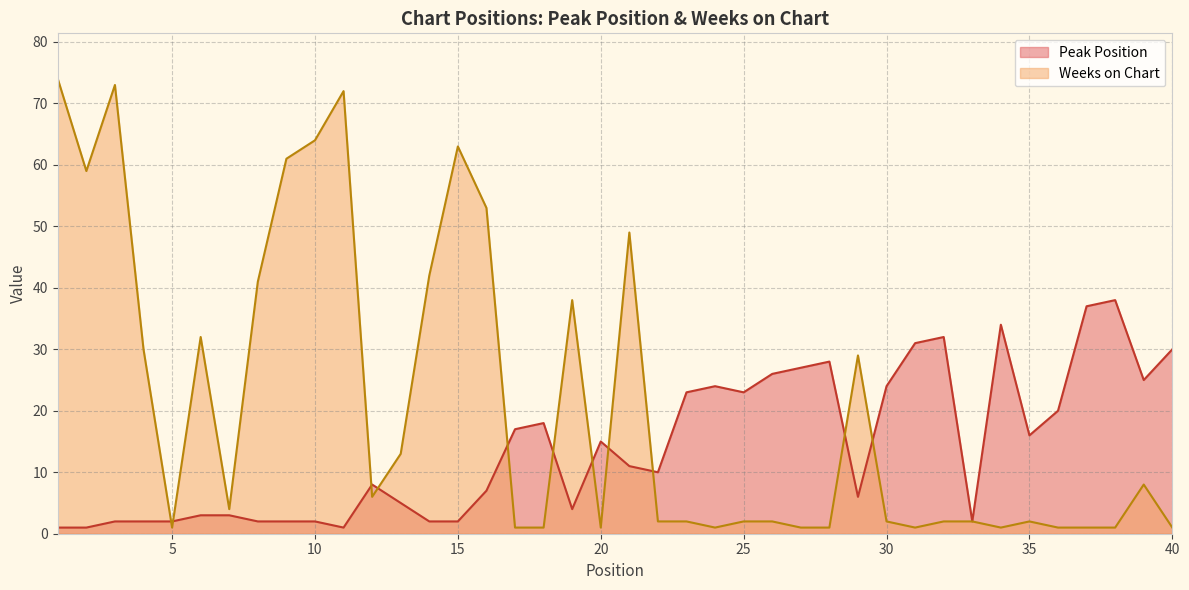

How many values in the Peak Position series exceed 11?

19